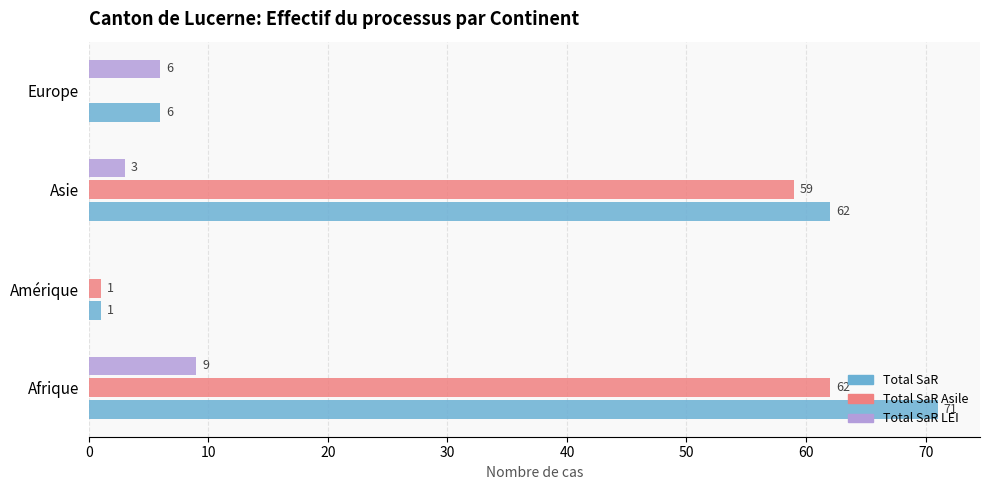

What is the total value across all series at Asie?

124